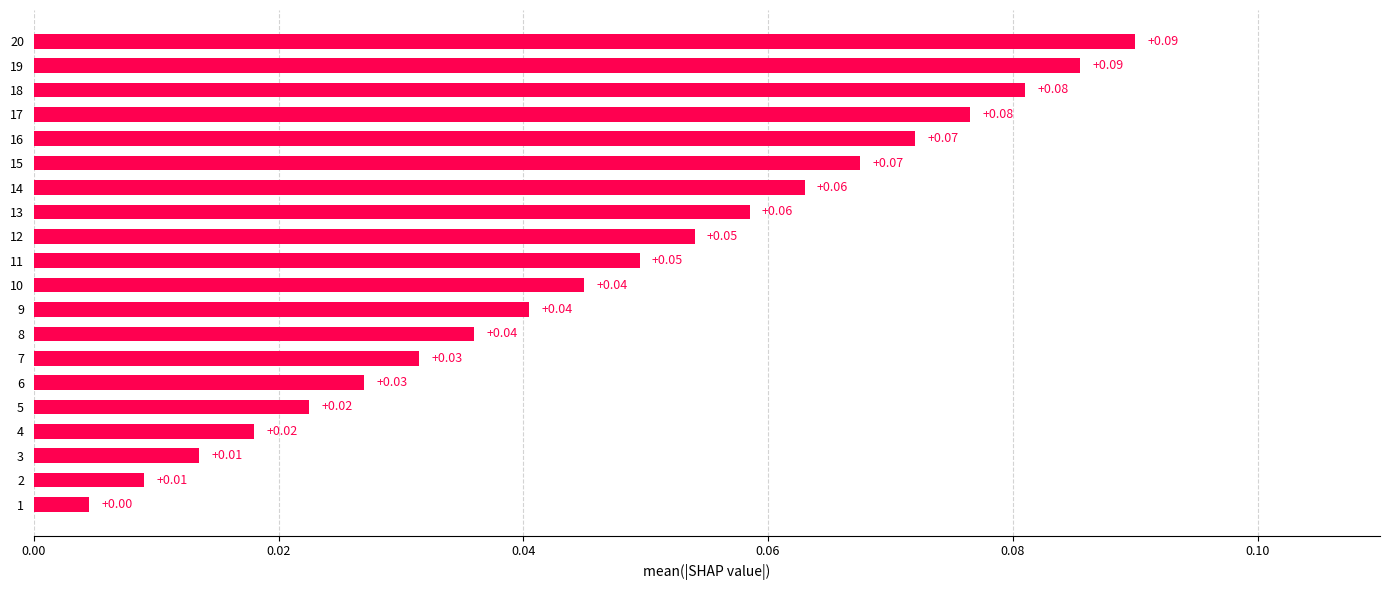

What is the sum of all values?

0.9